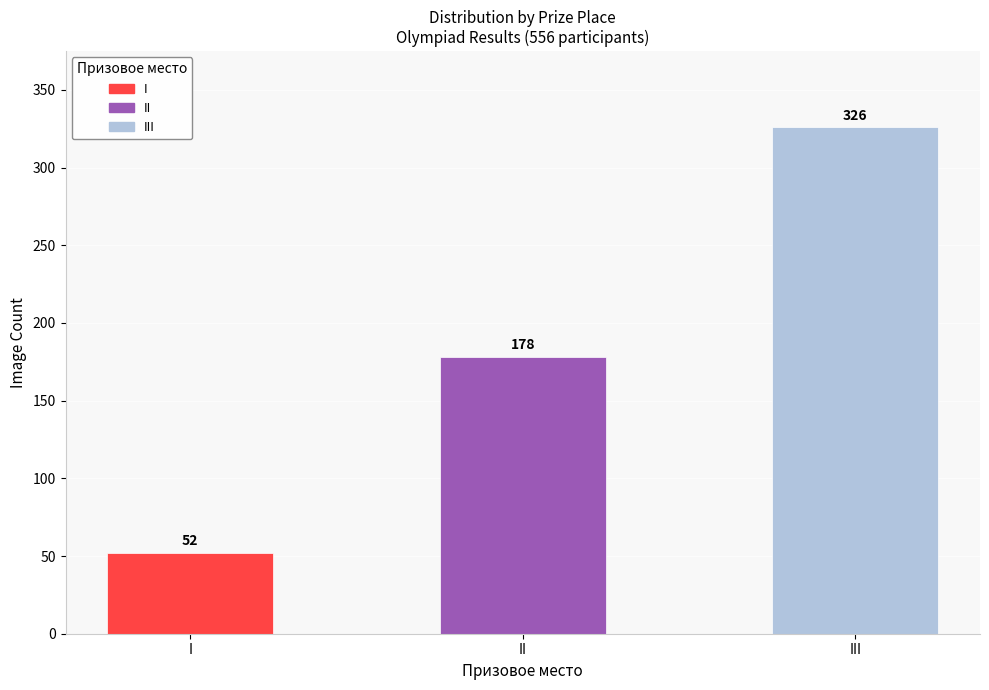

At which label is the value closest to 189?

II